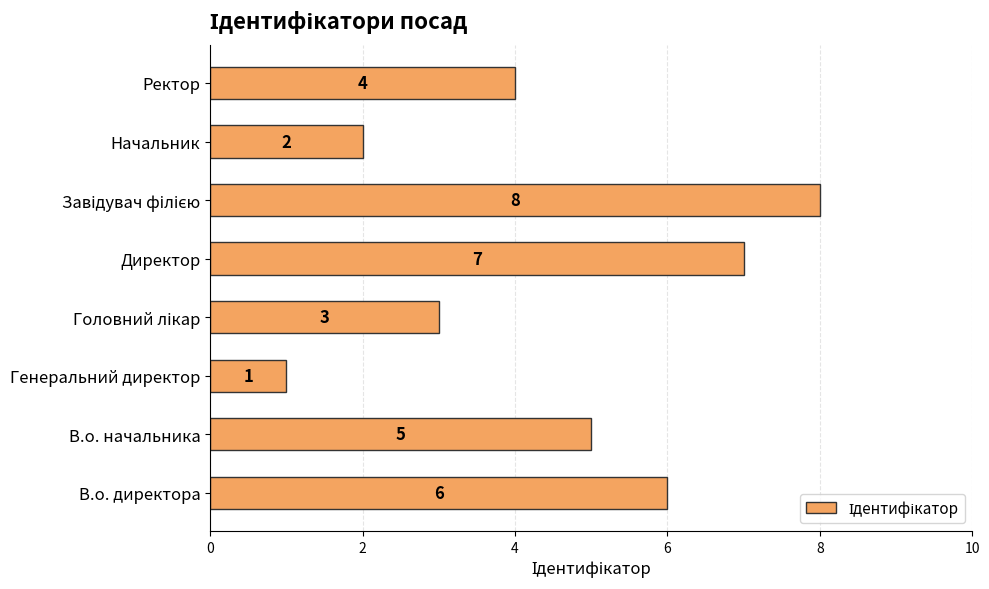

The value at Ректор is 4. True or false?

True